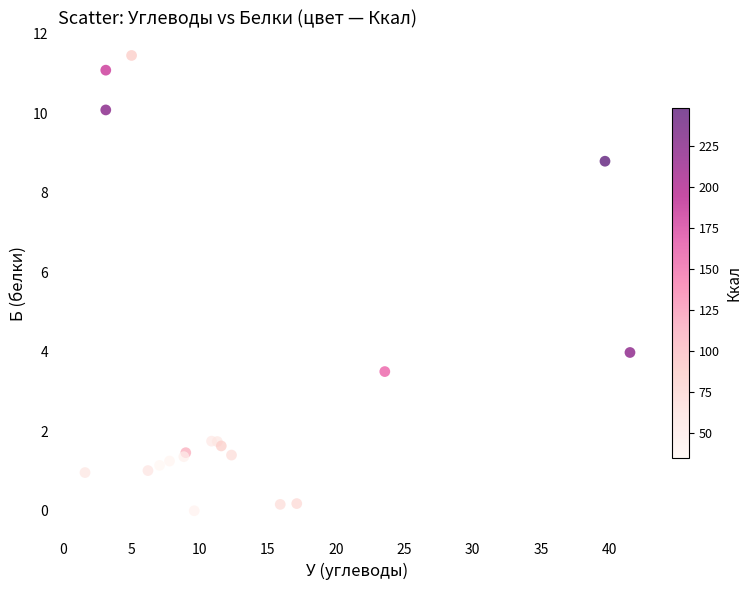

What Y value in the scatter plot is closest to 5?

4.0